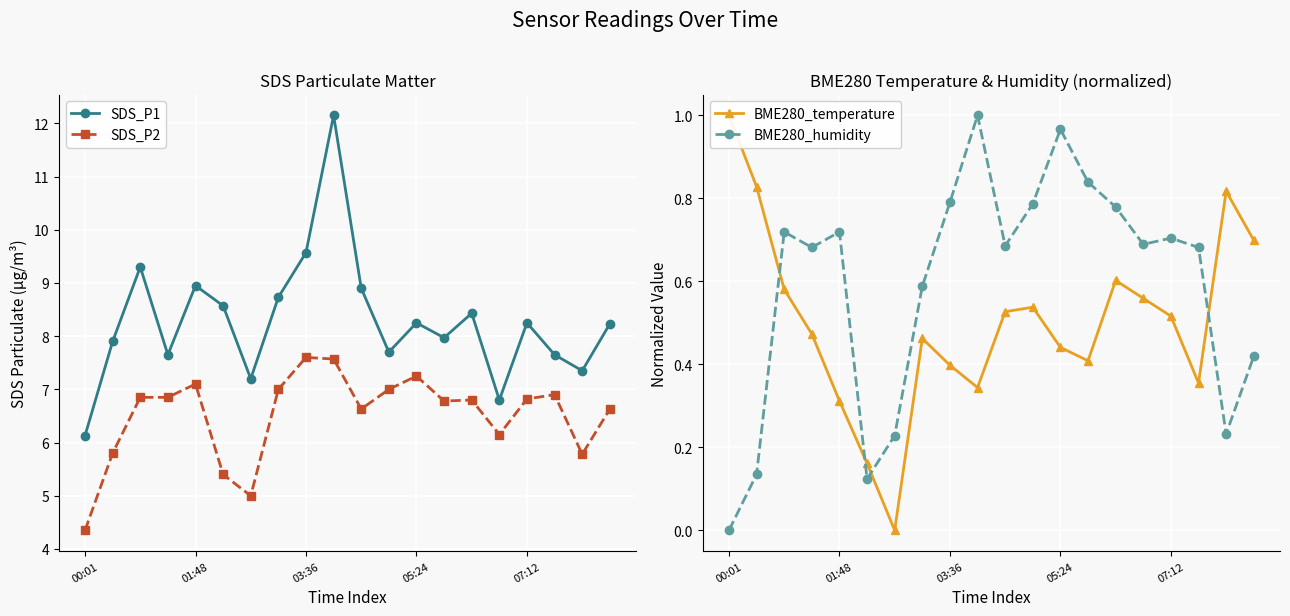

What are all the series names shown in the legend?

SDS_P1, SDS_P2, BME280_temperature, BME280_humidity